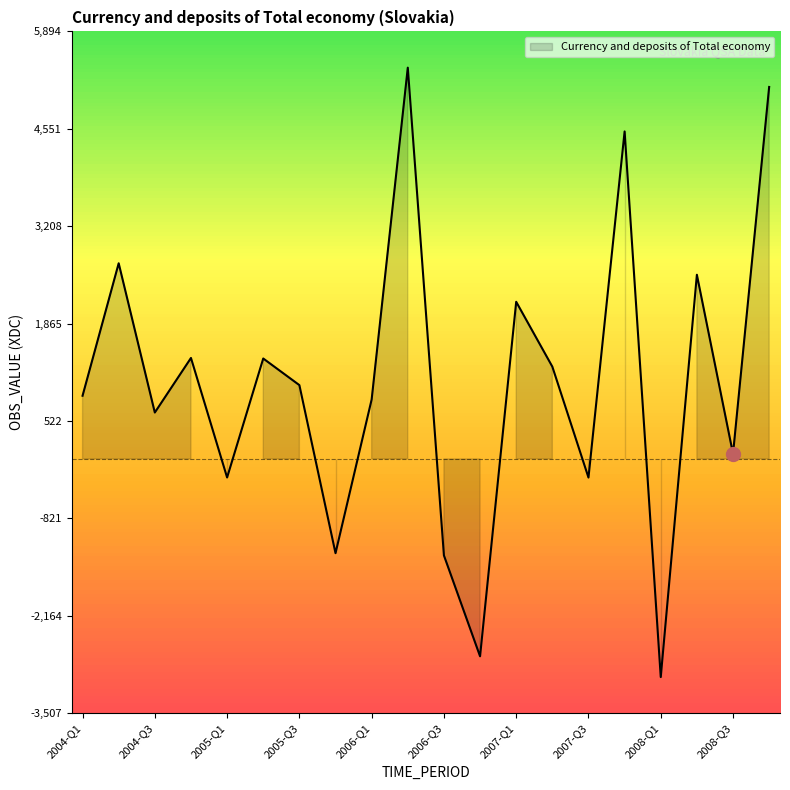

The value at 2006-Q2 is 5394.8. True or false?

True